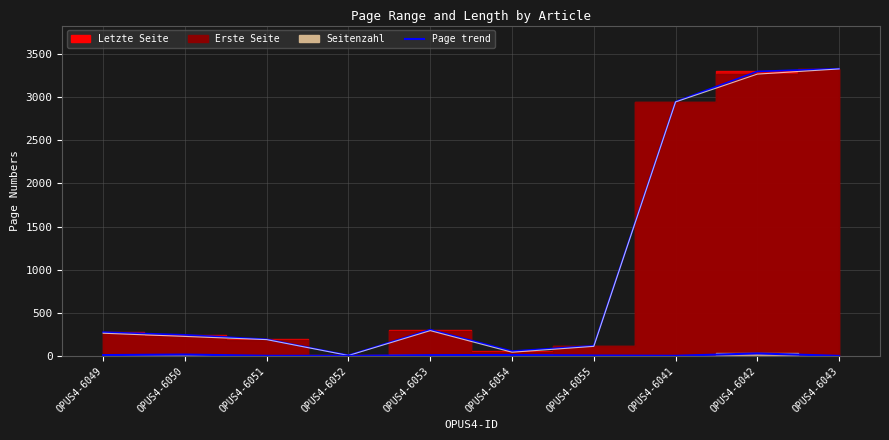

Which series has the largest total across all categories?

Letzte Seite